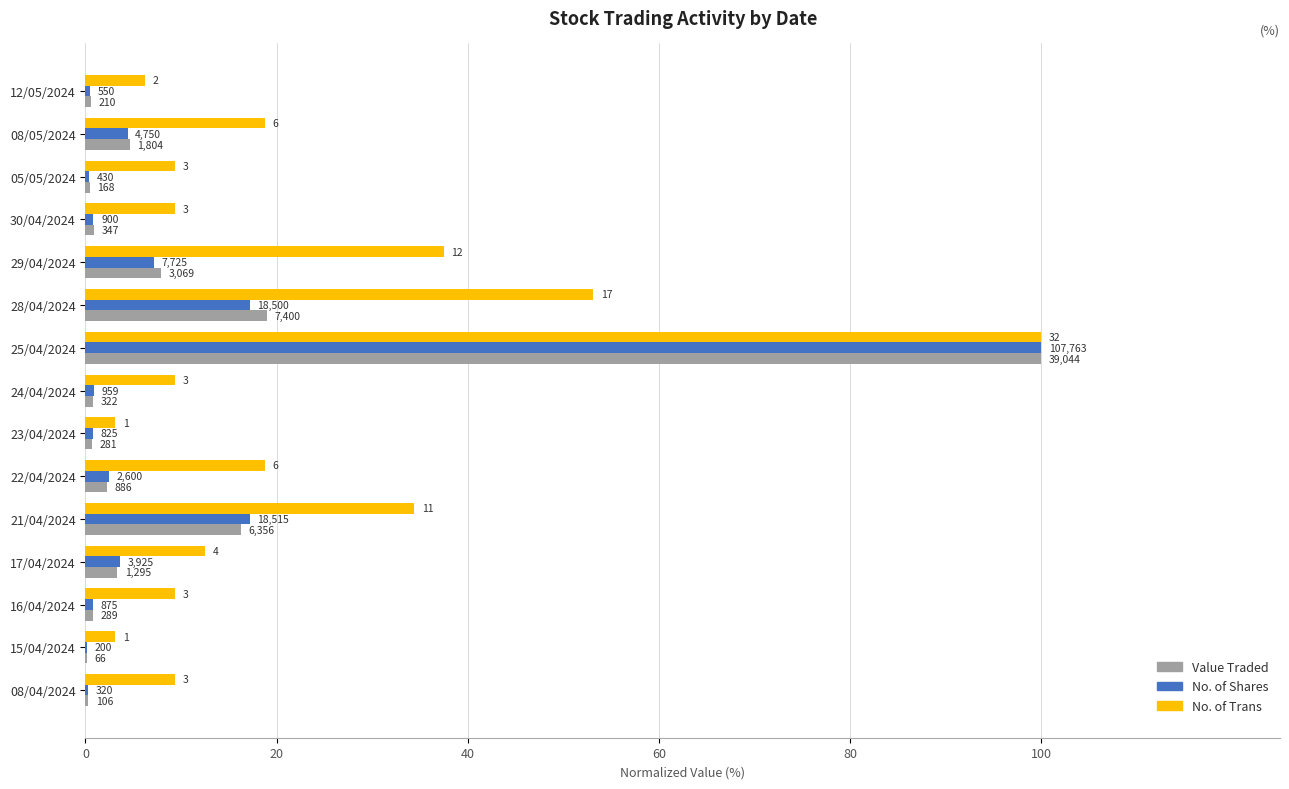

What are all the series names shown in the legend?

Value Traded, No. of Shares, No. of Trans